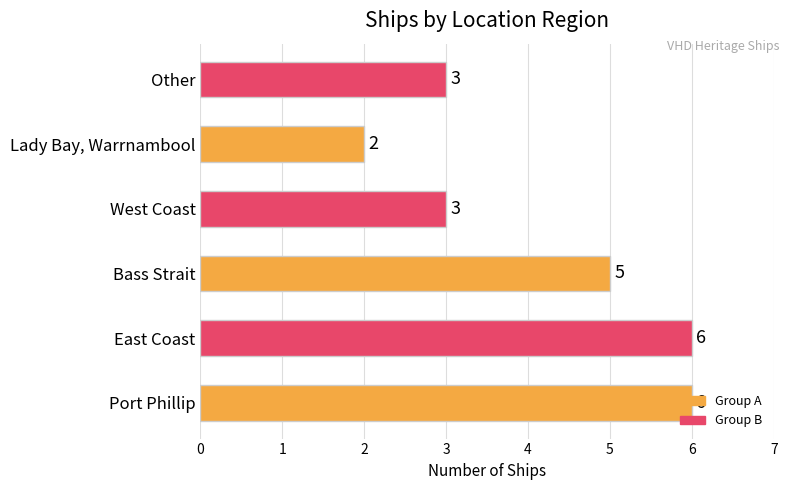

What is the difference between the values at Port Phillip and Lady Bay, Warrnambool?

4